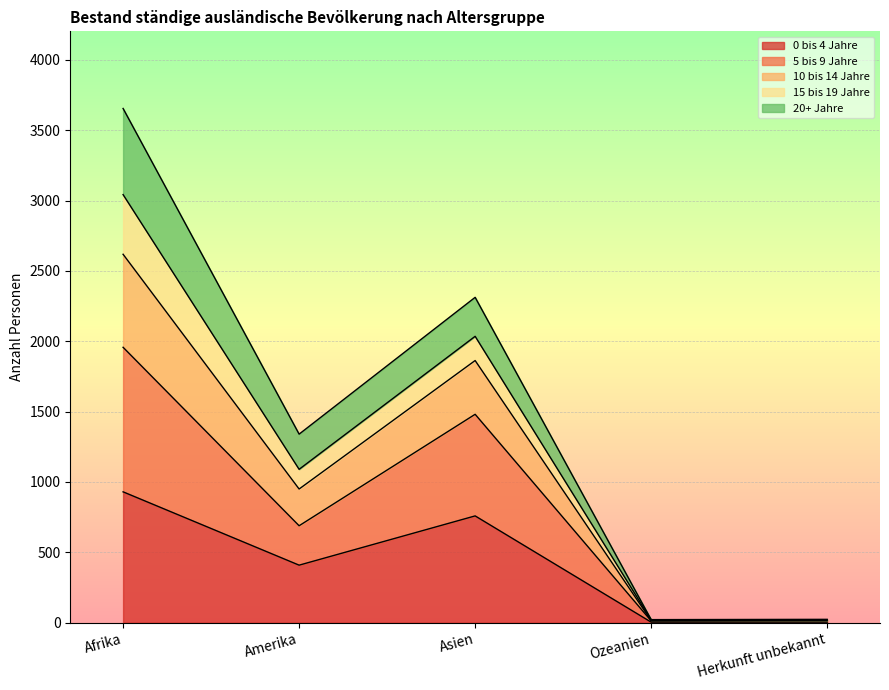

What is the value of the 0 bis 4 Jahre point at the 1st from the left?

930